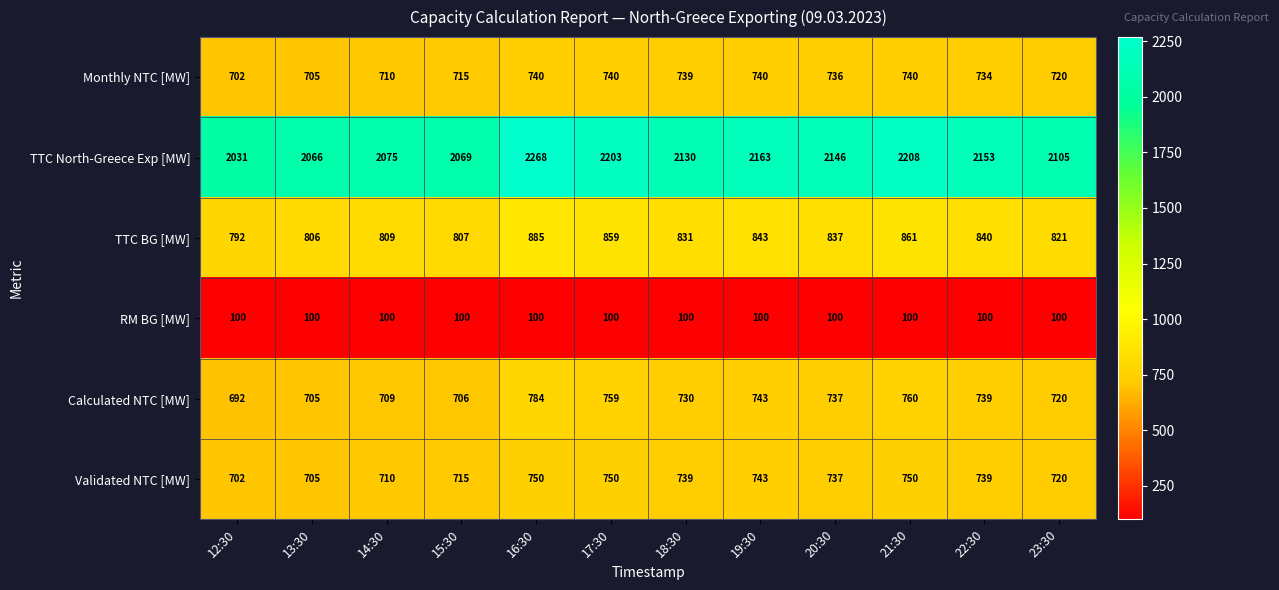

Which series has the widest spread of values?

TTC North-Greece Exp [MW]